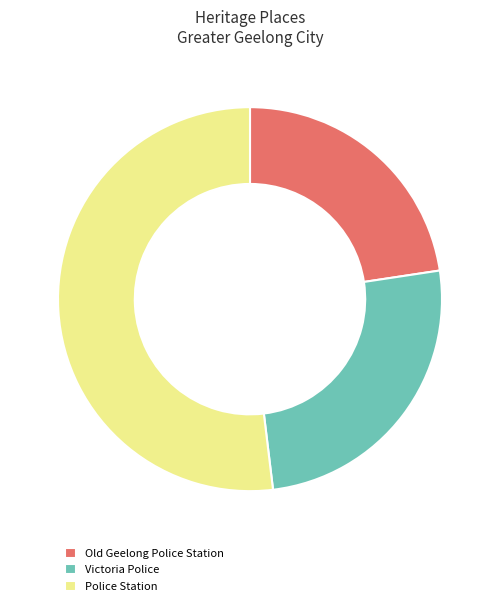

Approximately how many times larger is the value at Victoria Police compared to Old Geelong Police Station?

1.1